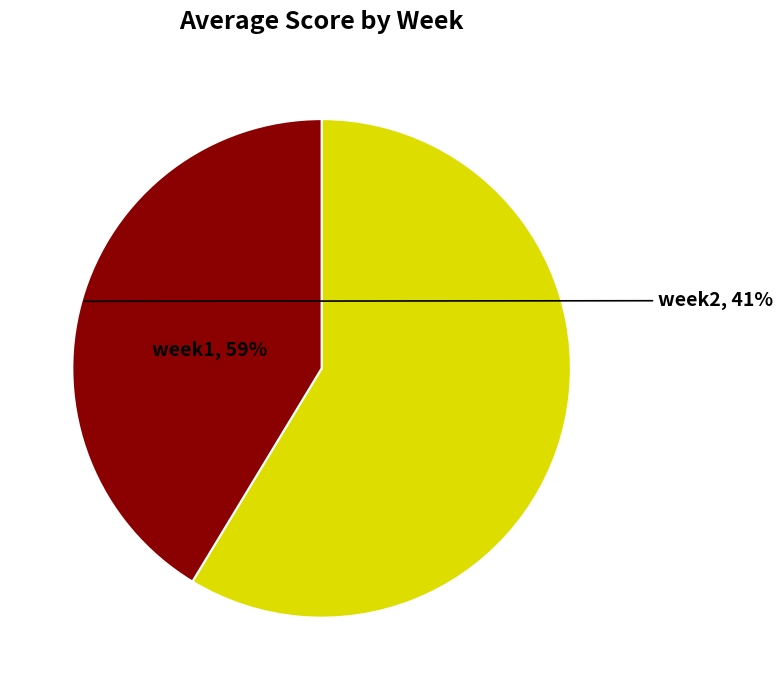

The week1 slice represents 65% of the pie. True or false?

False